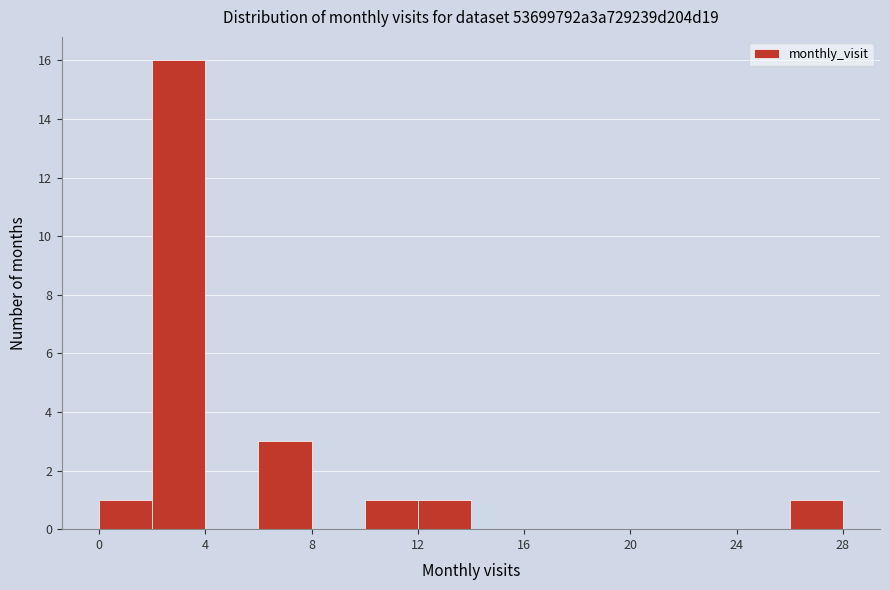

Reading left to right, list every bar in this chart as the range it spans on the x-axis followed by its height. The values are not printed on the chart, so give them approximately, as read against the axis.

0 to 2: 1
2 to 4: 16
4 to 6: 0
6 to 8: 3
8 to 10: 0
10 to 12: 1
12 to 14: 1
14 to 16: 0
16 to 18: 0
18 to 20: 0
20 to 22: 0
22 to 24: 0
24 to 26: 0
26 to 28: 1